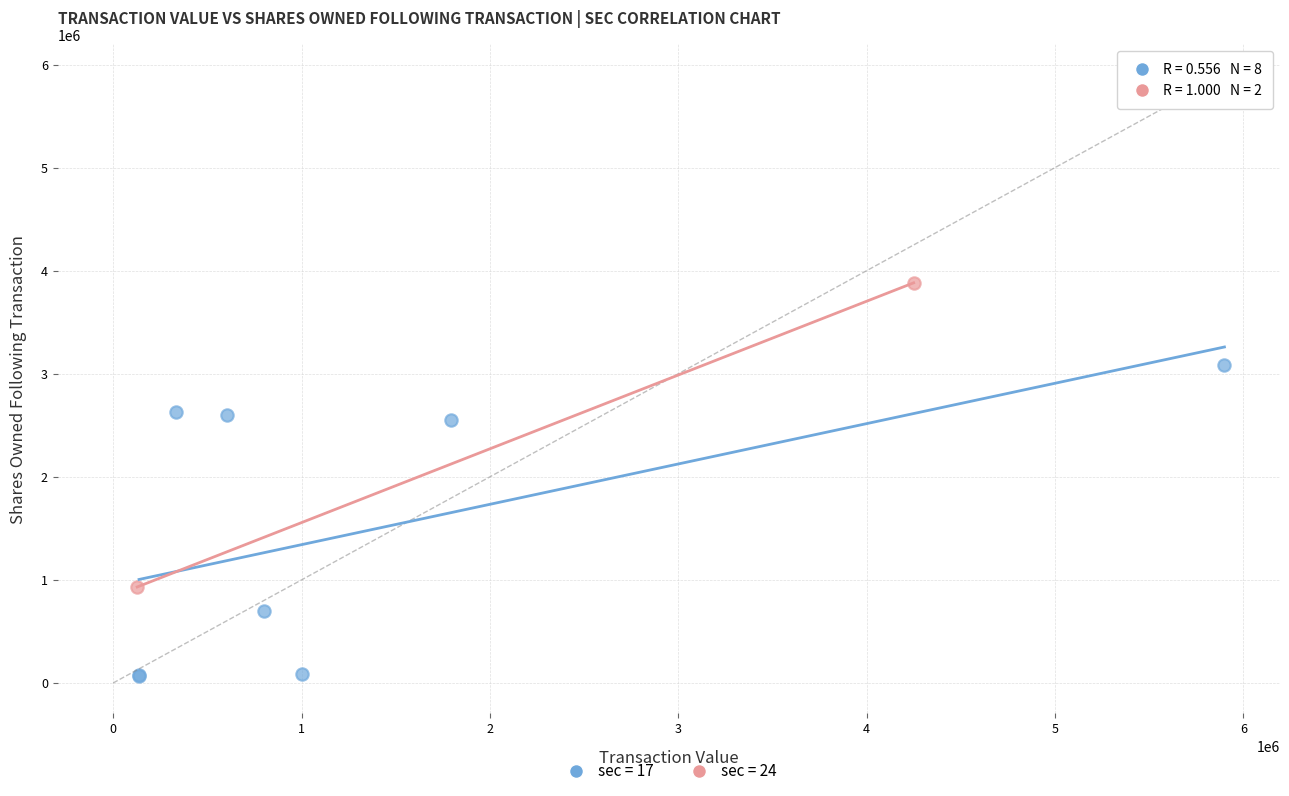

What are all the series names shown in the legend?

sec = 17, sec = 24